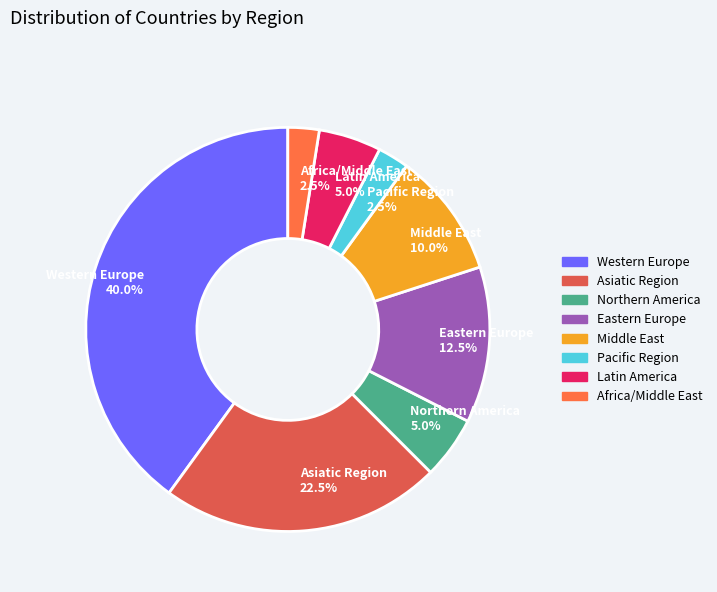

What is the ratio of the value at Northern America to the value at Latin America?

1.0